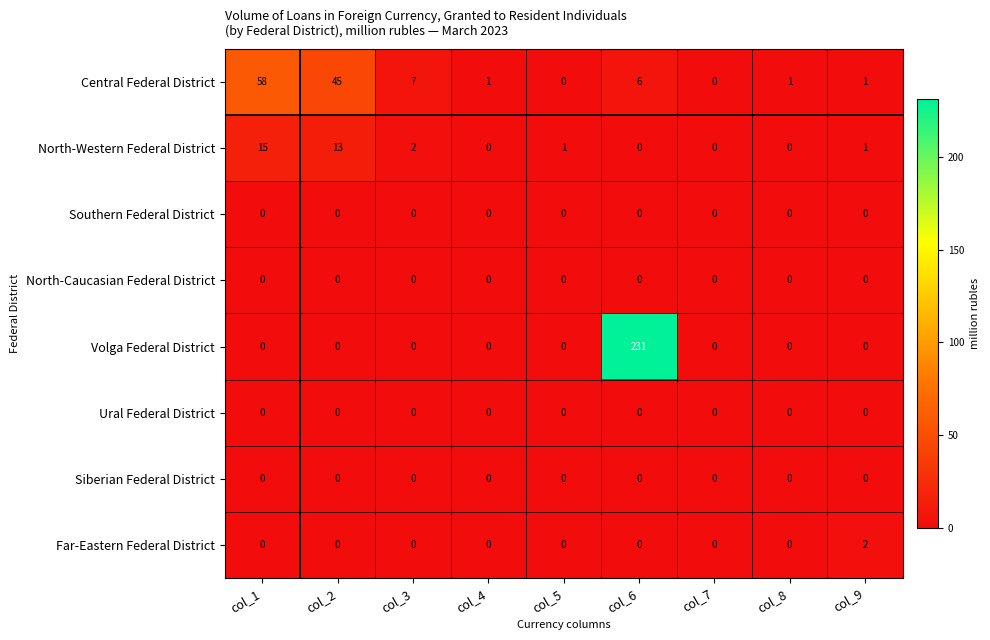

The value of Southern Federal District at col_6 is 0. True or false?

True